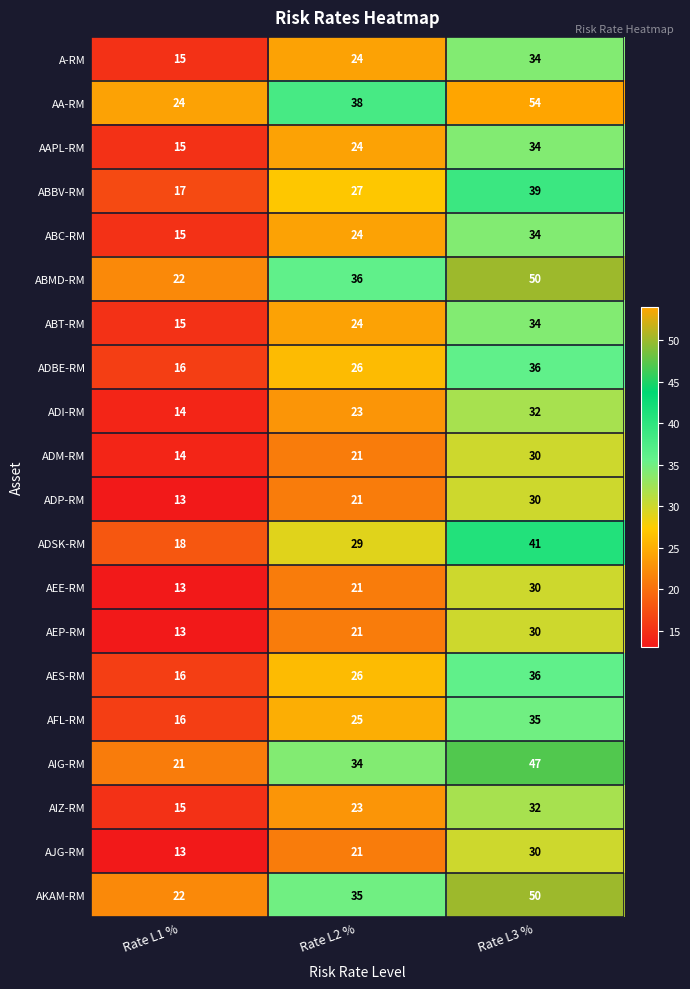

What is the difference between the AKAM-RM values at Rate L1 % and Rate L3 %?

28